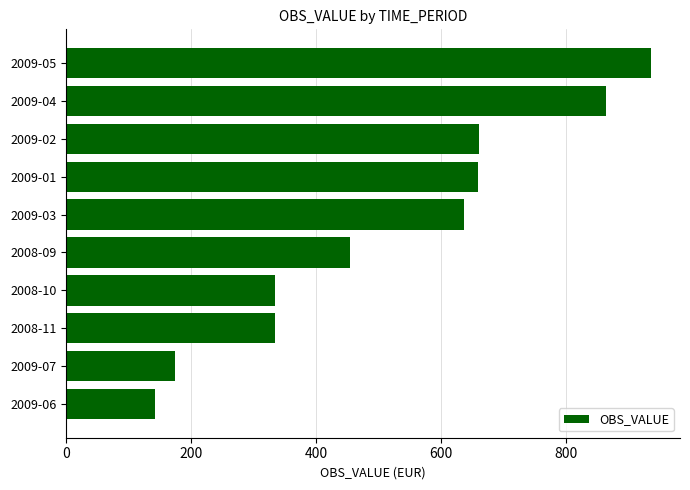

What is the average value?

519.1